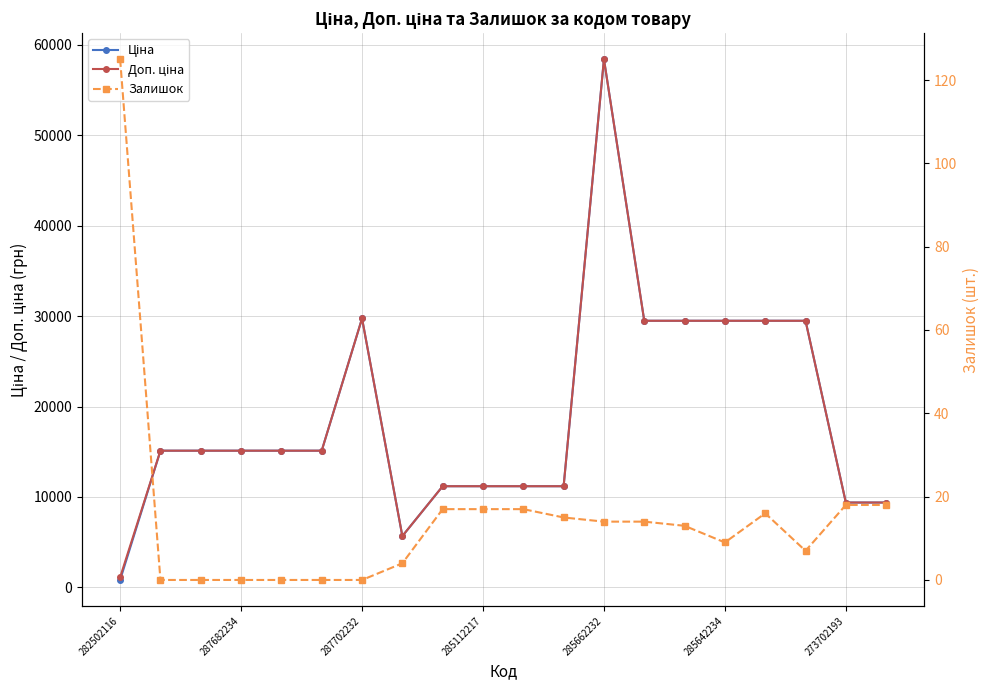

Rank the series by their maximum value, from highest to lowest.

Ціна, Доп. ціна, Залишок